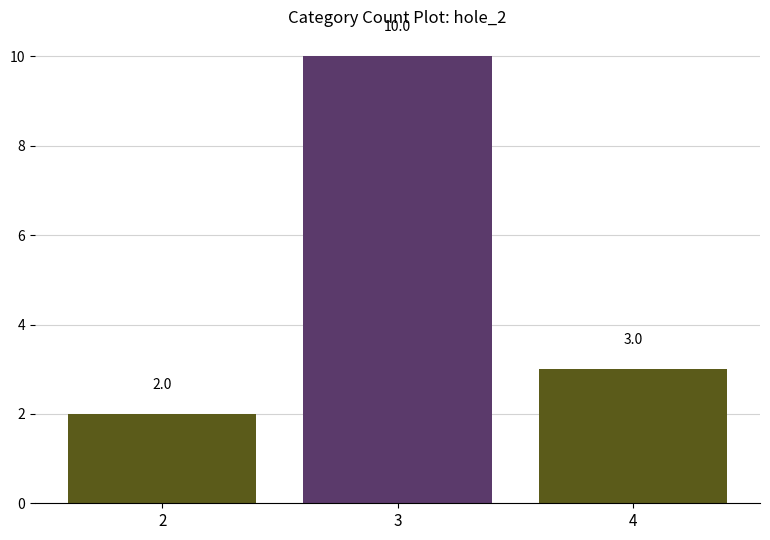

Is it true that the value at 3 is 10?

True